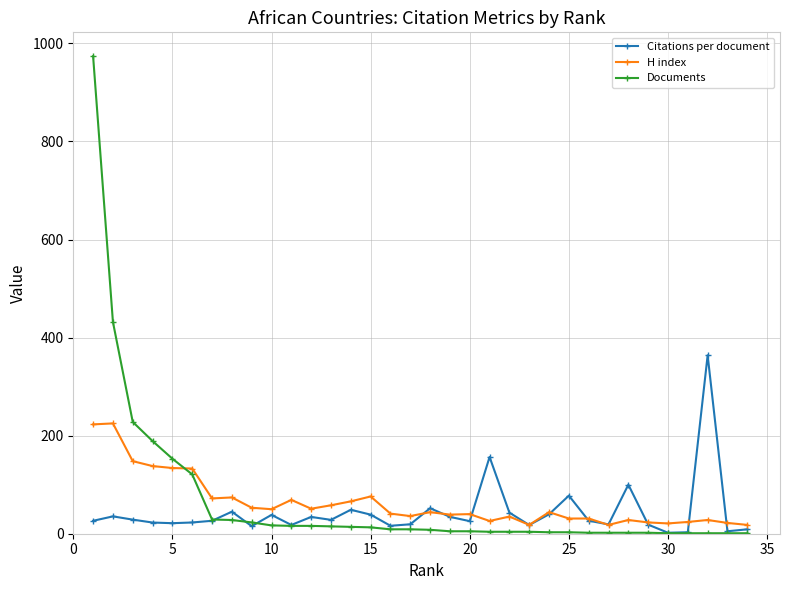

What are all the series names shown in the legend?

Citations per document, H index, Documents